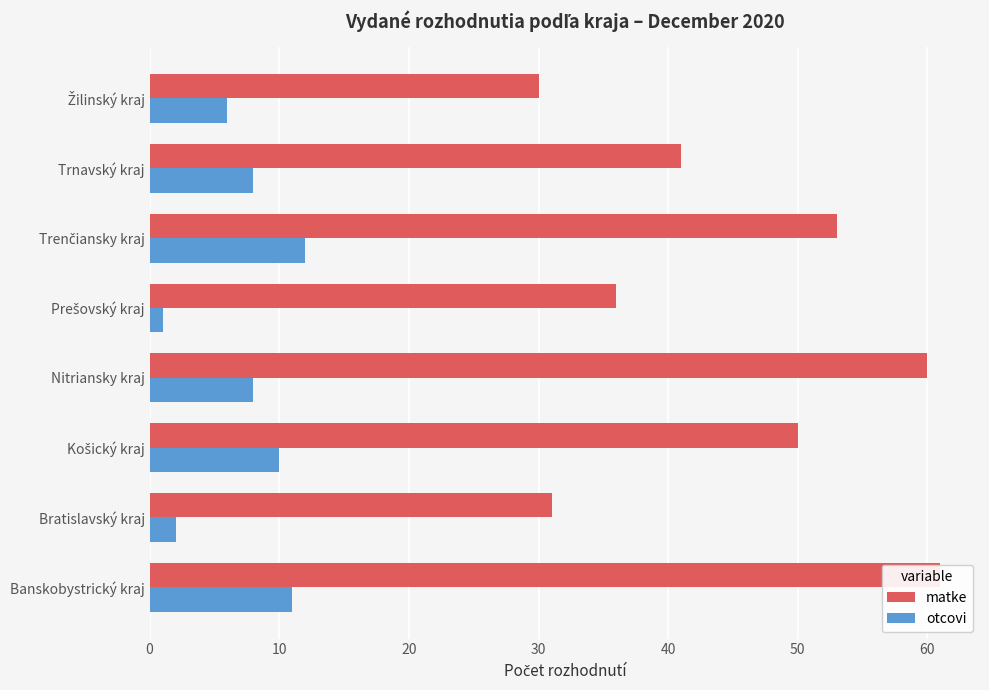

Reading right to left, what are all the values shown in this chart?

matke: 30	41	53	36	60	50	31	61
otcovi: 6	8	12	1	8	10	2	11